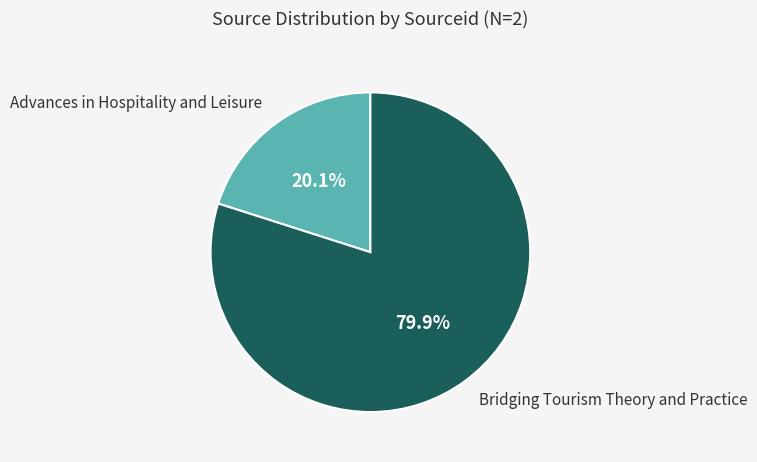

Is there any slice that represents more than half of the pie?

Yes